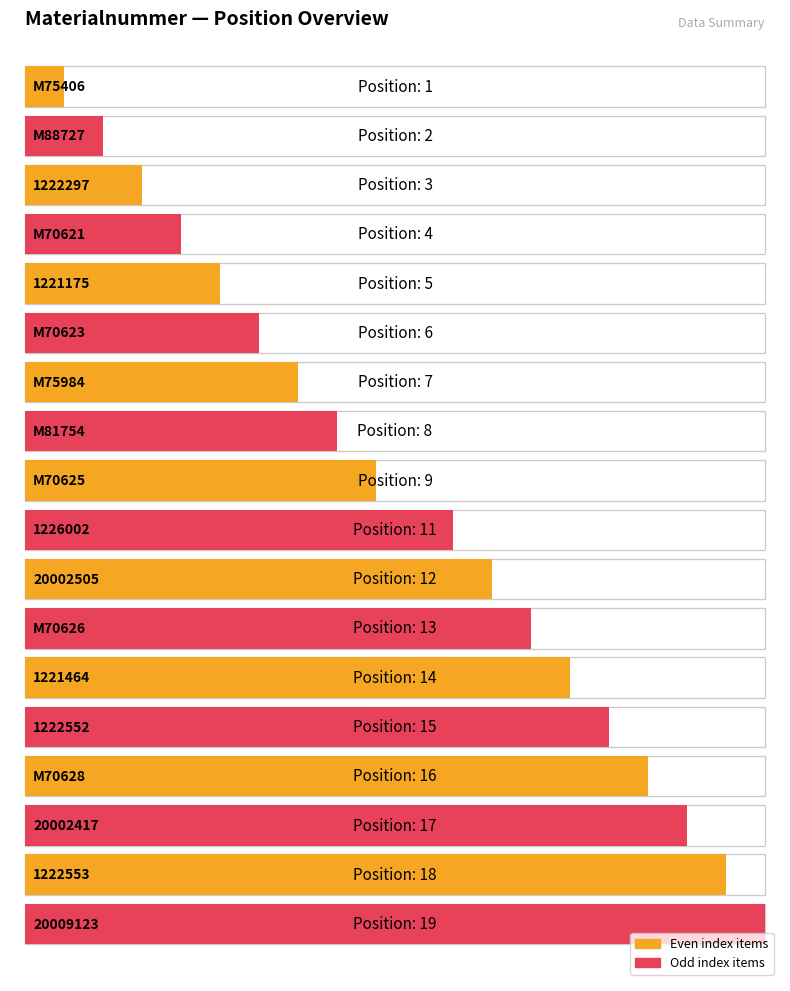

Between 1226002 and 1221175, which is larger?

1226002